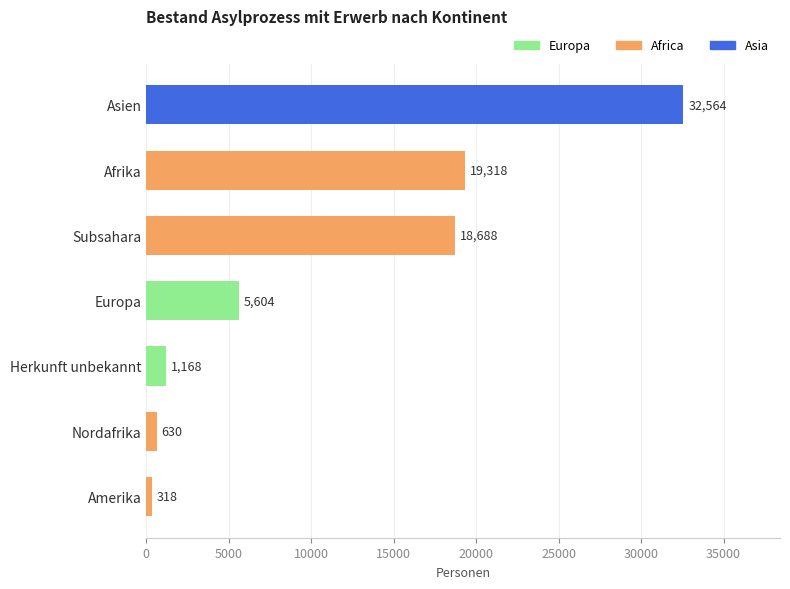

What is the change in value from Herkunft unbekannt to Amerika?

-850